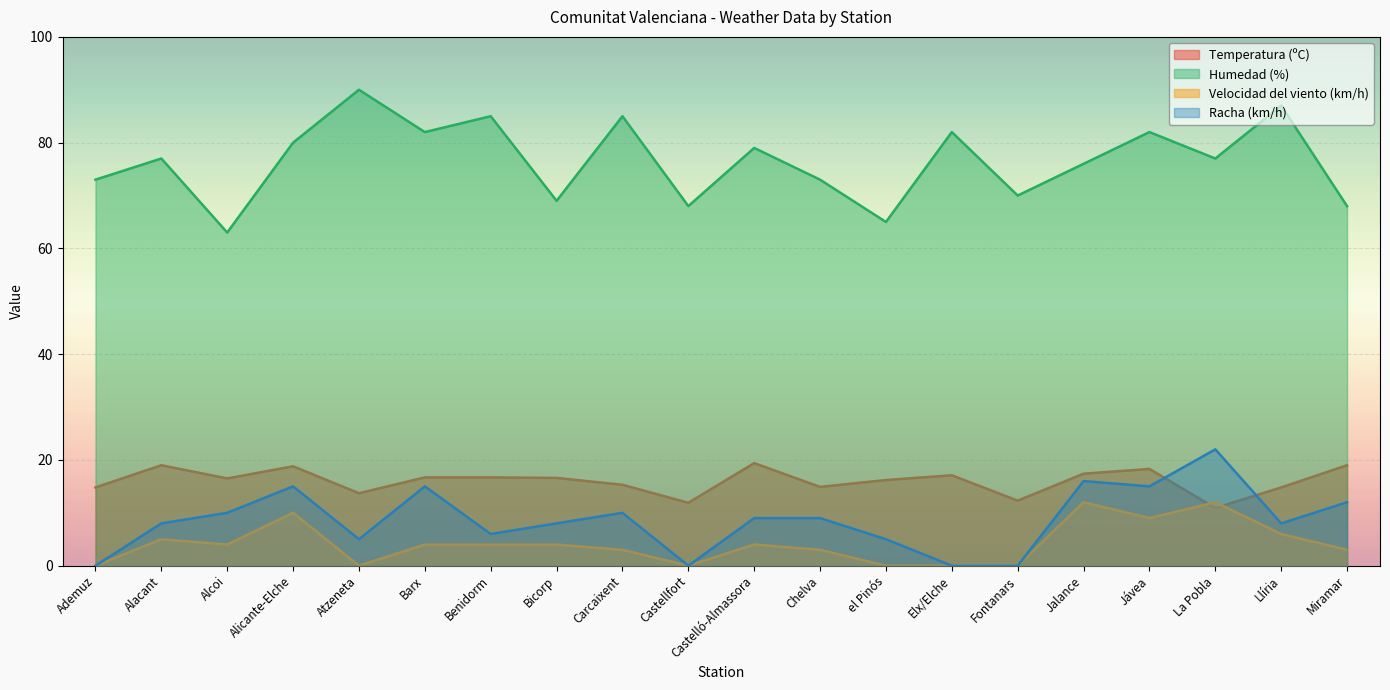

Count the number of categories in the chart.

20